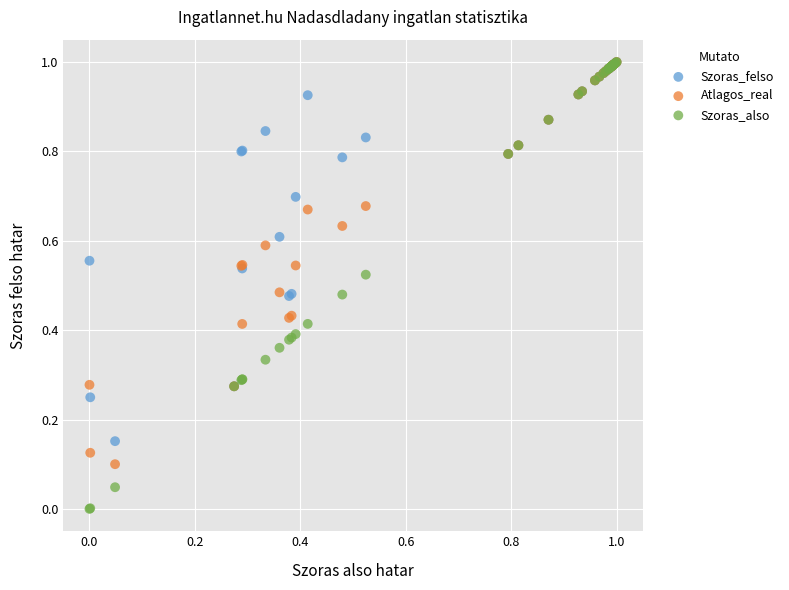

Which series has the largest Y range (max minus min)?

Szoras_also